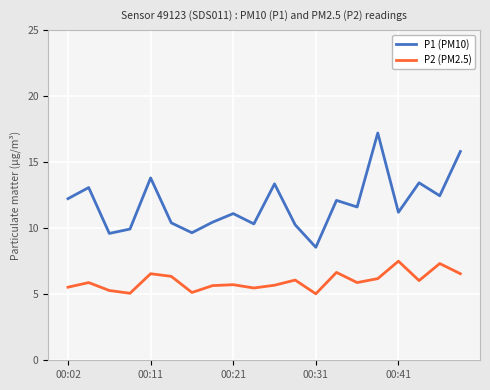

Rank the series by their maximum value, from lowest to highest.

P2 (PM2.5), P1 (PM10)